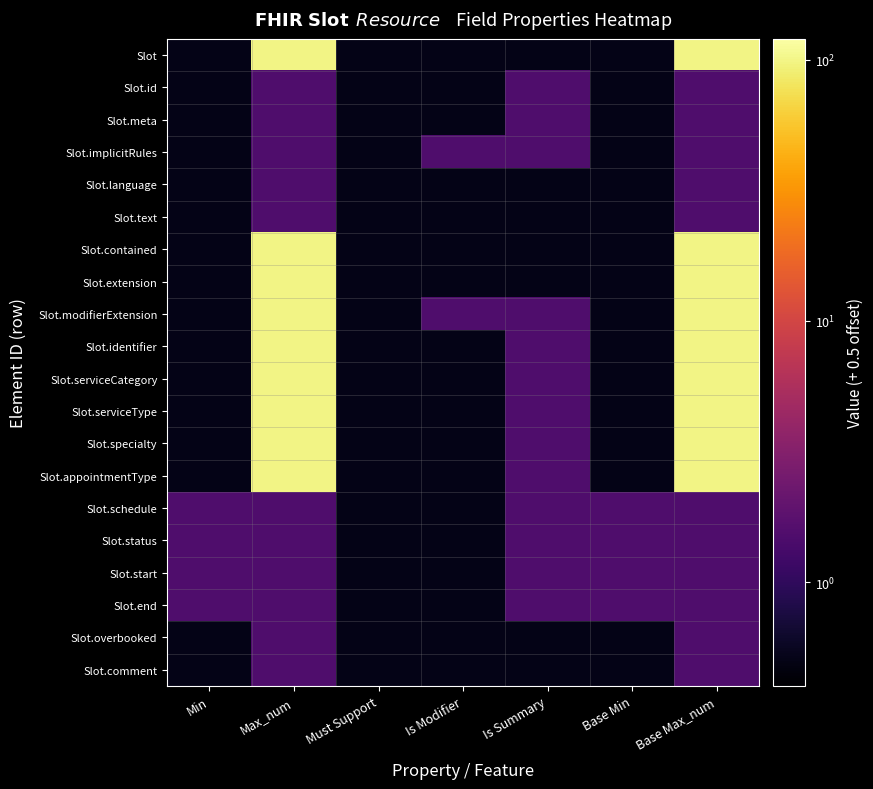

Reading left to right, what are all the values shown in this chart?

Slot: Min=0.5	Max_num=99.5	Must Support=0.5	Is Modifier=0.5	Is Summary=0.5	Base Min=0.5	Base Max_num=99.5
Slot.id: Min=0.5	Max_num=1.5	Must Support=0.5	Is Modifier=0.5	Is Summary=1.5	Base Min=0.5	Base Max_num=1.5
Slot.meta: Min=0.5	Max_num=1.5	Must Support=0.5	Is Modifier=0.5	Is Summary=1.5	Base Min=0.5	Base Max_num=1.5
Slot.implicitRules: Min=0.5	Max_num=1.5	Must Support=0.5	Is Modifier=1.5	Is Summary=1.5	Base Min=0.5	Base Max_num=1.5
Slot.language: Min=0.5	Max_num=1.5	Must Support=0.5	Is Modifier=0.5	Is Summary=0.5	Base Min=0.5	Base Max_num=1.5
Slot.text: Min=0.5	Max_num=1.5	Must Support=0.5	Is Modifier=0.5	Is Summary=0.5	Base Min=0.5	Base Max_num=1.5
Slot.contained: Min=0.5	Max_num=99.5	Must Support=0.5	Is Modifier=0.5	Is Summary=0.5	Base Min=0.5	Base Max_num=99.5
Slot.extension: Min=0.5	Max_num=99.5	Must Support=0.5	Is Modifier=0.5	Is Summary=0.5	Base Min=0.5	Base Max_num=99.5
Slot.modifierExtension: Min=0.5	Max_num=99.5	Must Support=0.5	Is Modifier=1.5	Is Summary=1.5	Base Min=0.5	Base Max_num=99.5
Slot.identifier: Min=0.5	Max_num=99.5	Must Support=0.5	Is Modifier=0.5	Is Summary=1.5	Base Min=0.5	Base Max_num=99.5
Slot.serviceCategory: Min=0.5	Max_num=99.5	Must Support=0.5	Is Modifier=0.5	Is Summary=1.5	Base Min=0.5	Base Max_num=99.5
Slot.serviceType: Min=0.5	Max_num=99.5	Must Support=0.5	Is Modifier=0.5	Is Summary=1.5	Base Min=0.5	Base Max_num=99.5
Slot.specialty: Min=0.5	Max_num=99.5	Must Support=0.5	Is Modifier=0.5	Is Summary=1.5	Base Min=0.5	Base Max_num=99.5
Slot.appointmentType: Min=0.5	Max_num=99.5	Must Support=0.5	Is Modifier=0.5	Is Summary=1.5	Base Min=0.5	Base Max_num=99.5
Slot.schedule: Min=1.5	Max_num=1.5	Must Support=0.5	Is Modifier=0.5	Is Summary=1.5	Base Min=1.5	Base Max_num=1.5
Slot.status: Min=1.5	Max_num=1.5	Must Support=0.5	Is Modifier=0.5	Is Summary=1.5	Base Min=1.5	Base Max_num=1.5
Slot.start: Min=1.5	Max_num=1.5	Must Support=0.5	Is Modifier=0.5	Is Summary=1.5	Base Min=1.5	Base Max_num=1.5
Slot.end: Min=1.5	Max_num=1.5	Must Support=0.5	Is Modifier=0.5	Is Summary=1.5	Base Min=1.5	Base Max_num=1.5
Slot.overbooked: Min=0.5	Max_num=1.5	Must Support=0.5	Is Modifier=0.5	Is Summary=0.5	Base Min=0.5	Base Max_num=1.5
Slot.comment: Min=0.5	Max_num=1.5	Must Support=0.5	Is Modifier=0.5	Is Summary=0.5	Base Min=0.5	Base Max_num=1.5